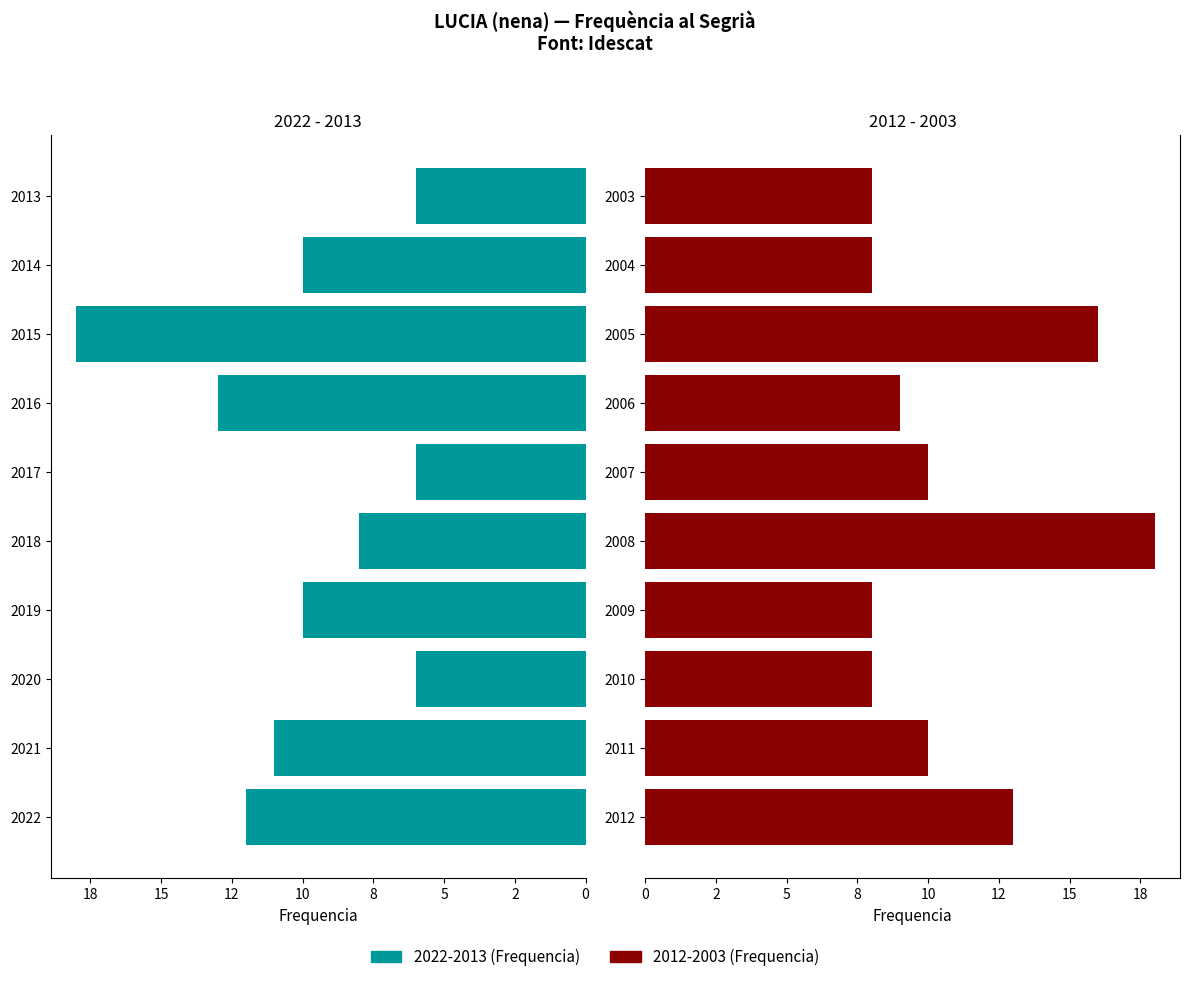

How many groups of bars are there?

10